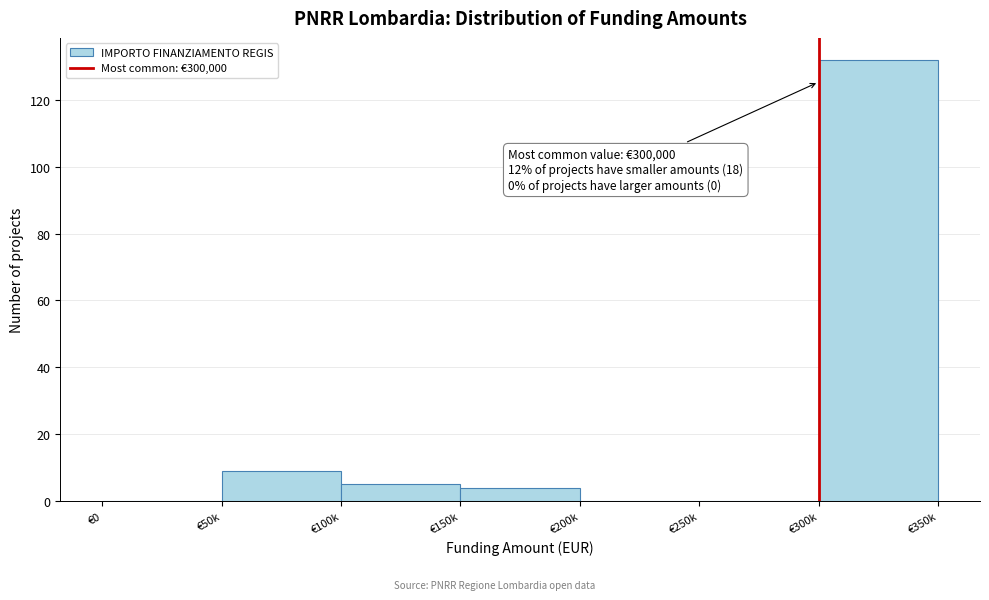

Reading left to right, list all the values displayed in this chart.

€0=0	€50k=9	€100k=5	€150k=4	€200k=0	€250k=0	€300k=132